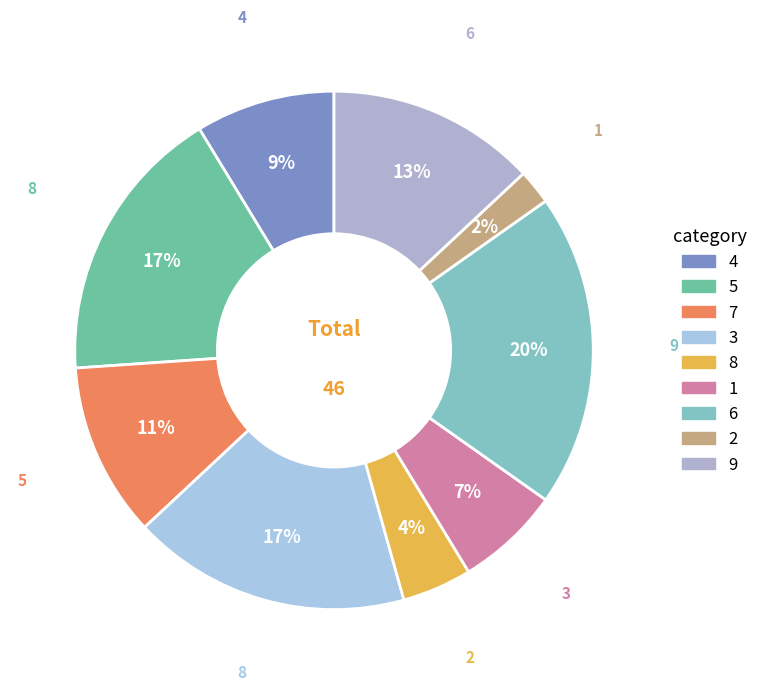

How many slices are in this pie chart?

9